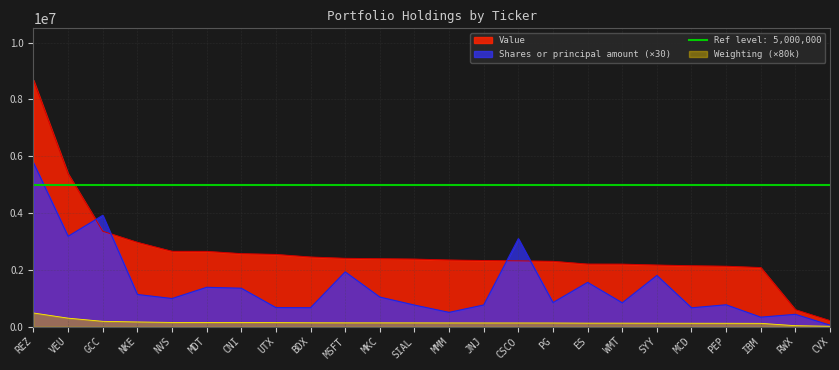

What is the value of the Value point at the 4th from the left?

2966000